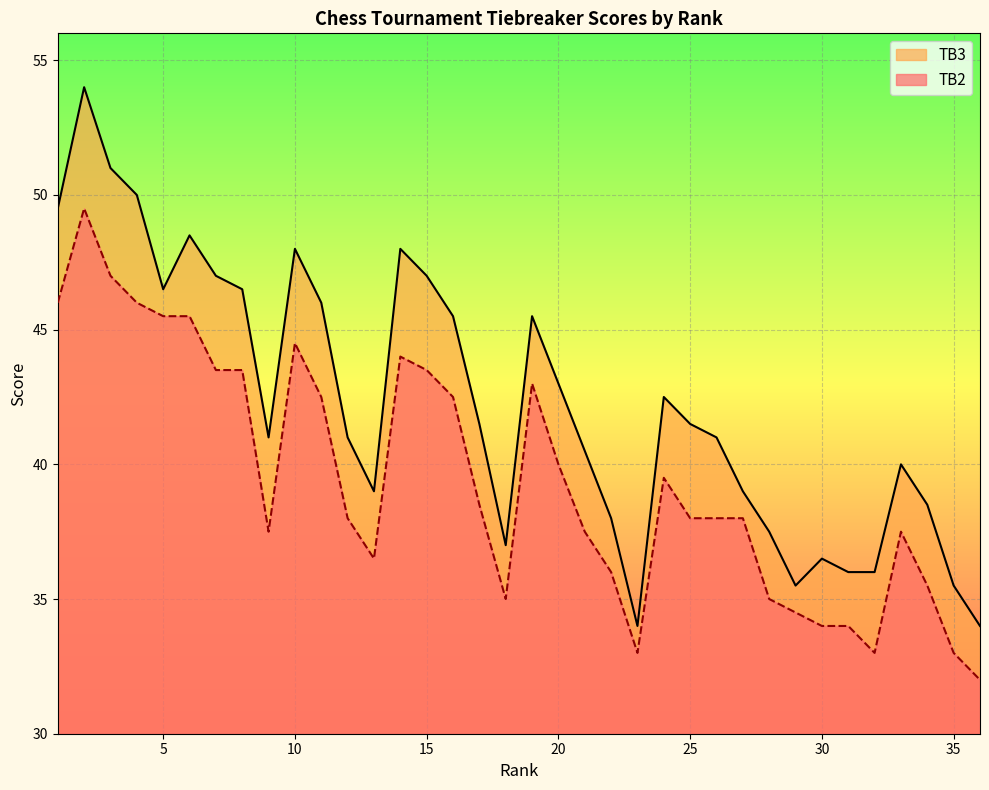

Which series has the largest range (max minus min)?

TB3